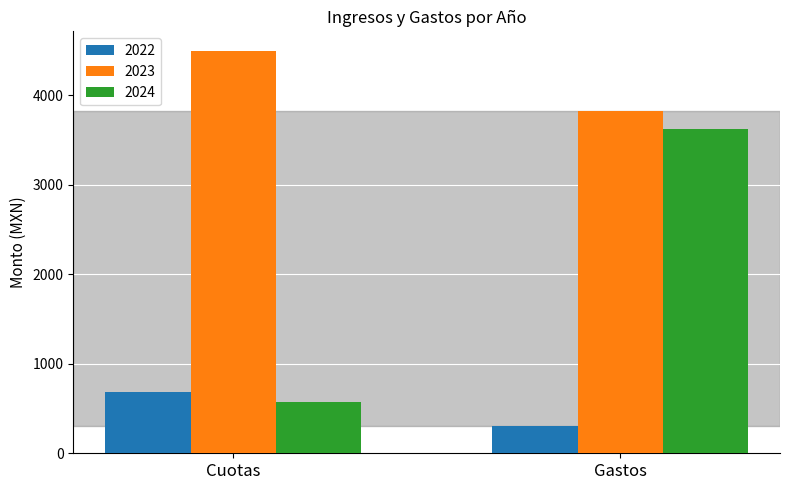

Which series has the largest range (max minus min)?

2024